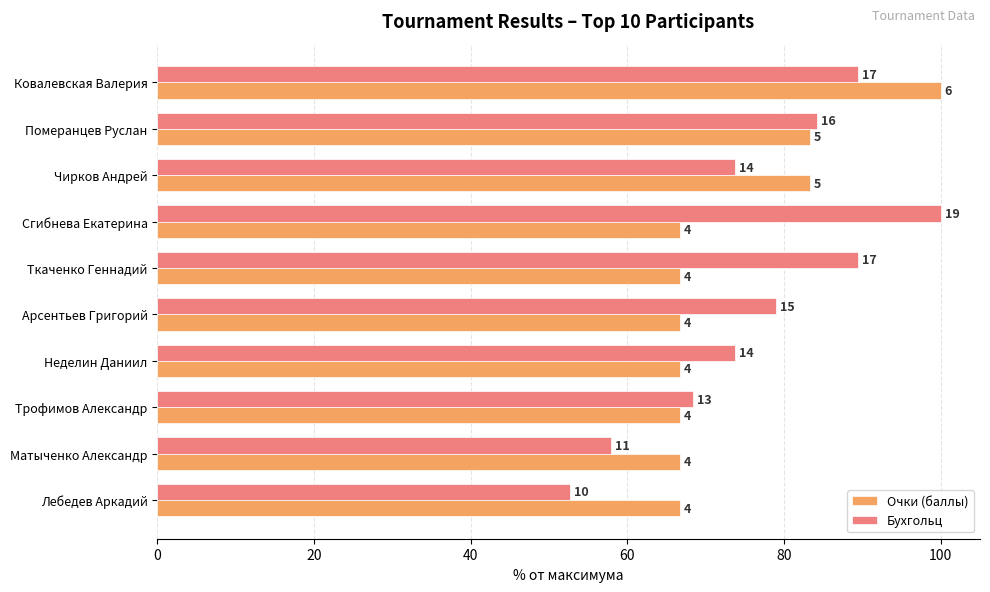

What are all the series names shown in the legend?

Очки (баллы), Бухгольц